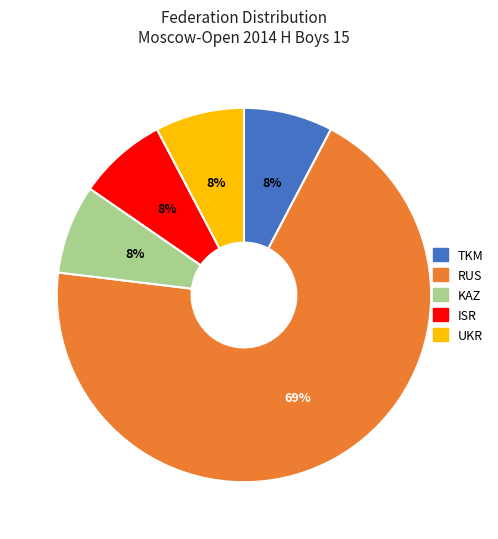

Which slice is the largest?

RUS